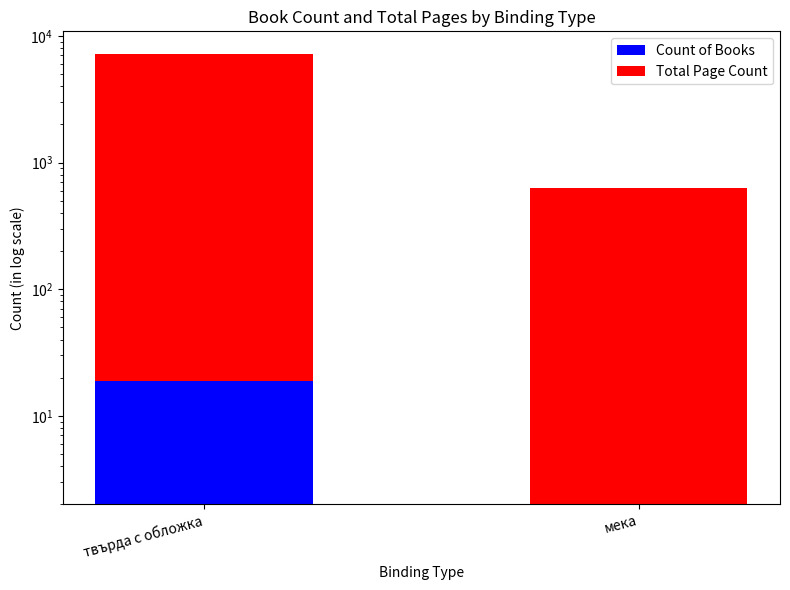

Rank the series by their maximum value, from lowest to highest.

Count of Books, Total Page Count